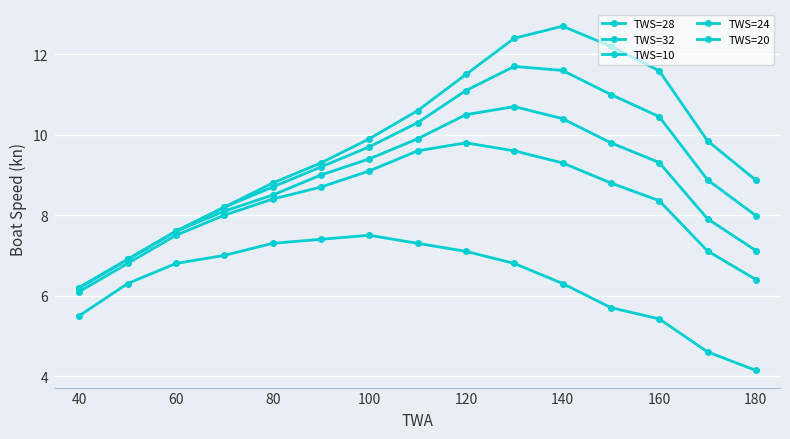

Where is the first local maximum for TWS=20?

120